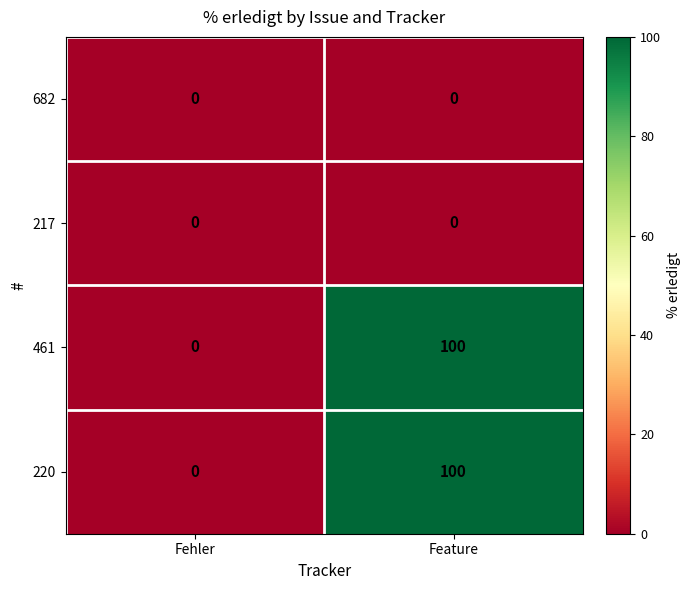

What is the spread (max minus min) of values at Feature?

100